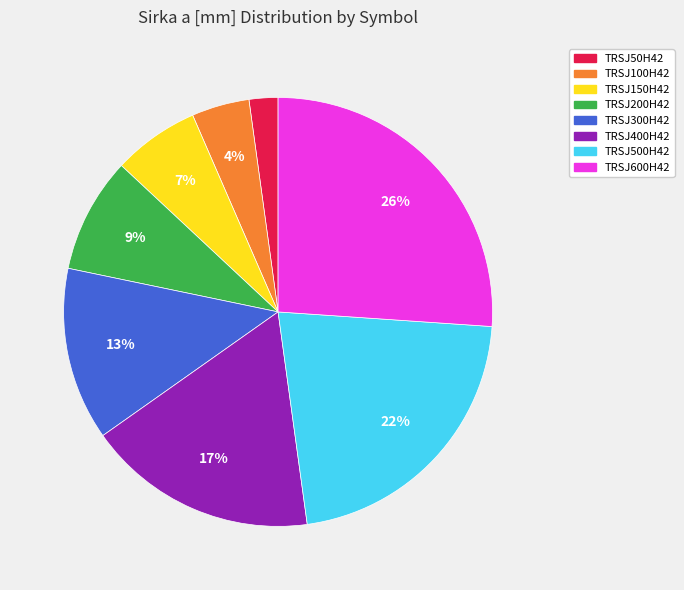

How many segments does this pie chart have?

8